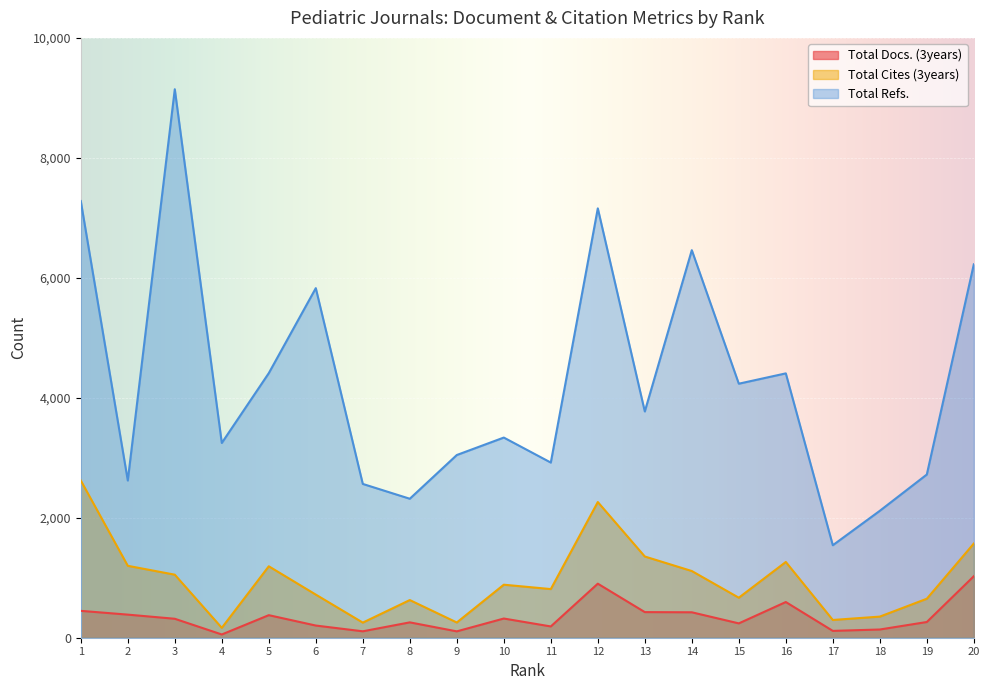

At which category does the chart reach its peak across all series?

3